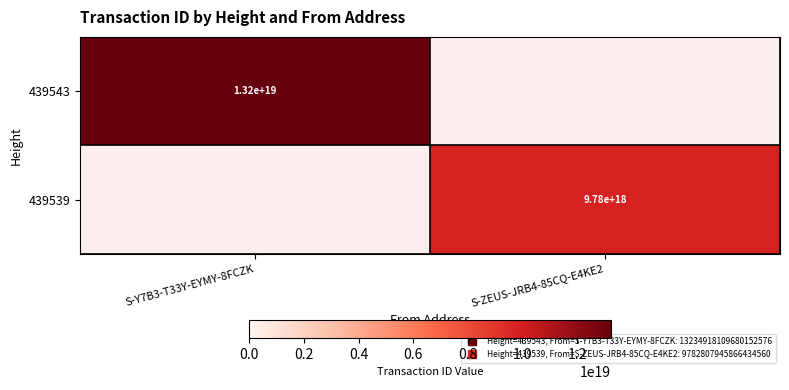

Is the value of 439543 at S-Y7B3-T33Y-EYMY-8FCZK greater than the value of 439539 at S-ZEUS-JRB4-85CQ-E4KE2?

Yes